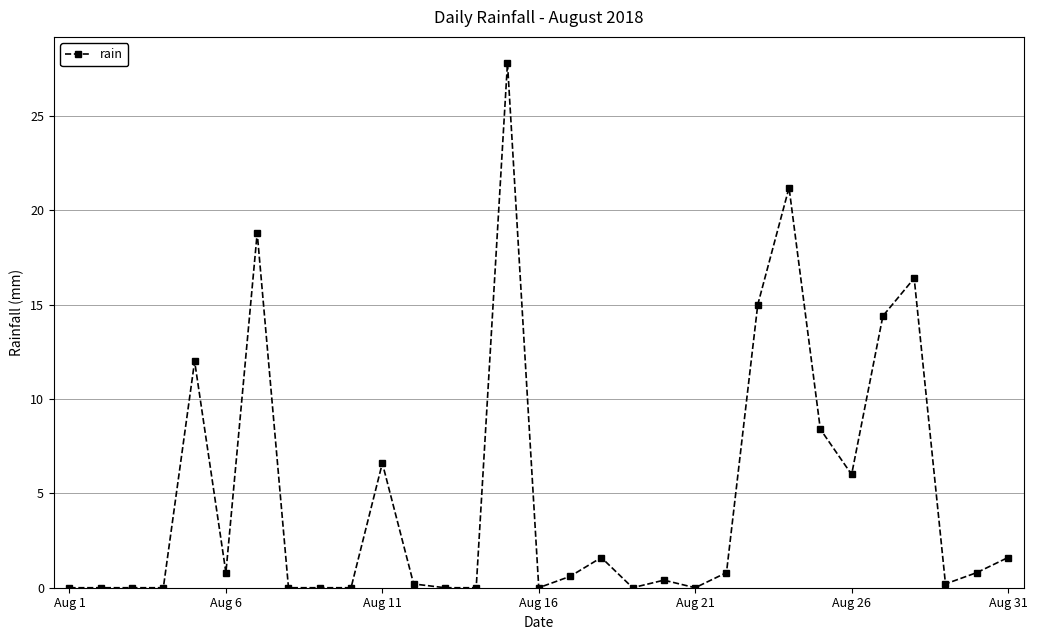

What is the sum of all values?

153.6